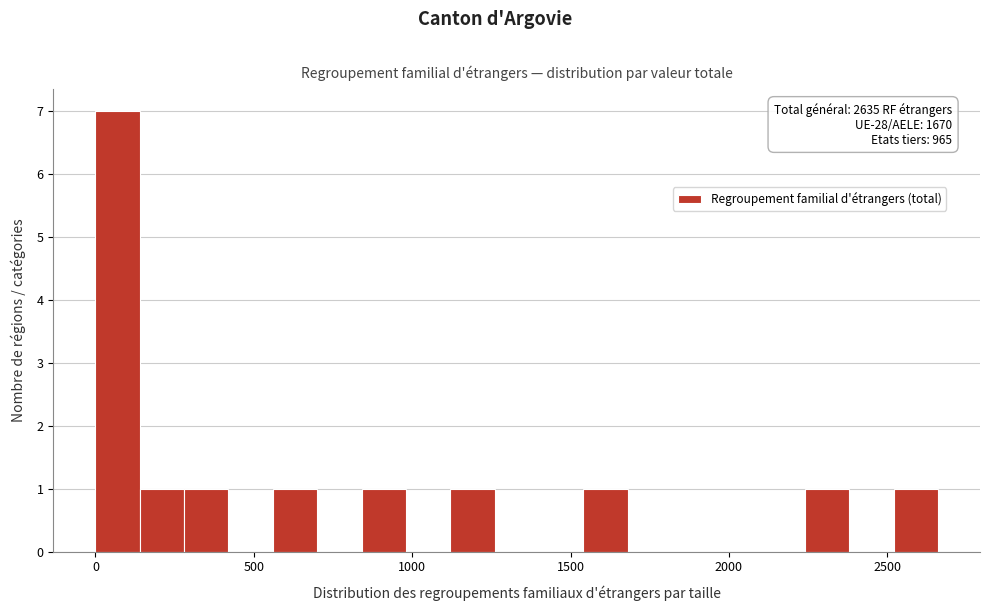

Read against the x-axis, roughly where is the centre of the tallest bar?

50